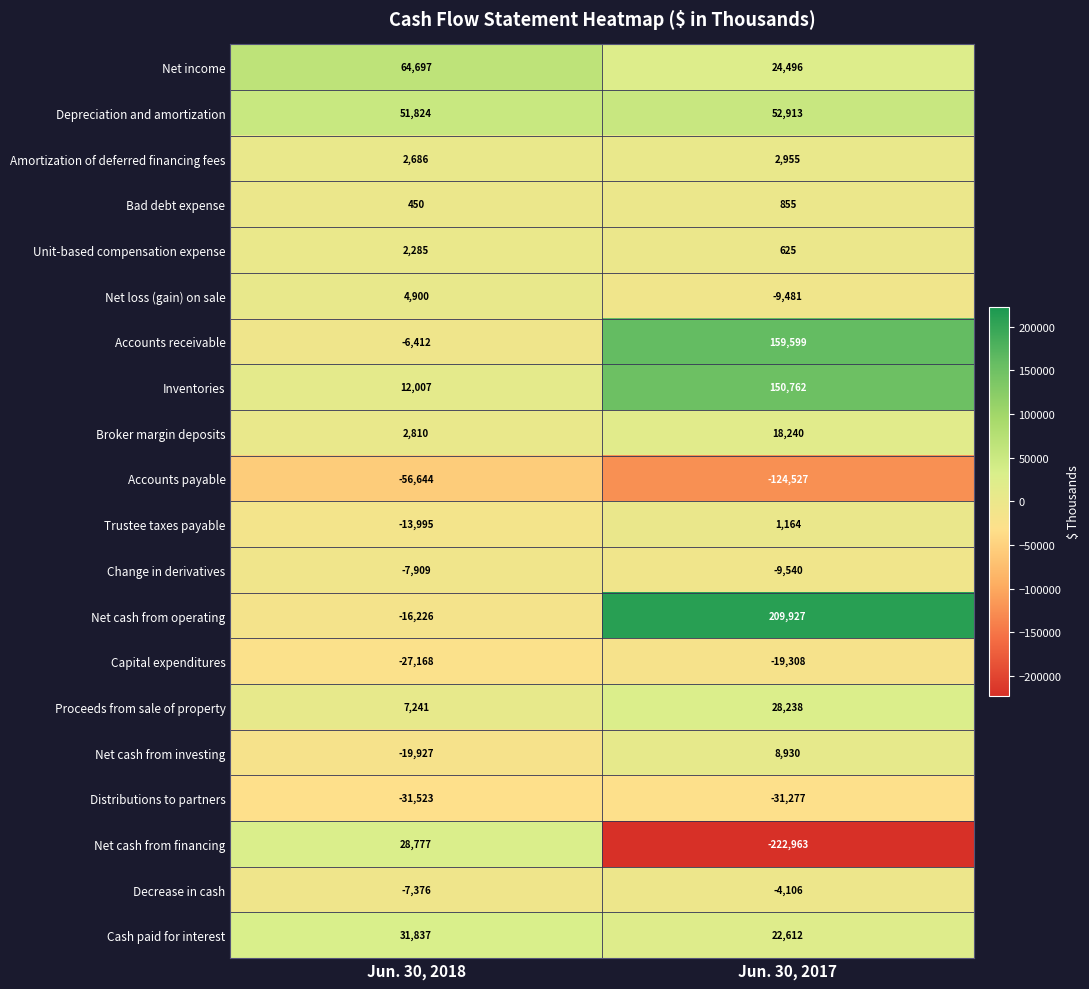

Count the number of data series in this chart.

20